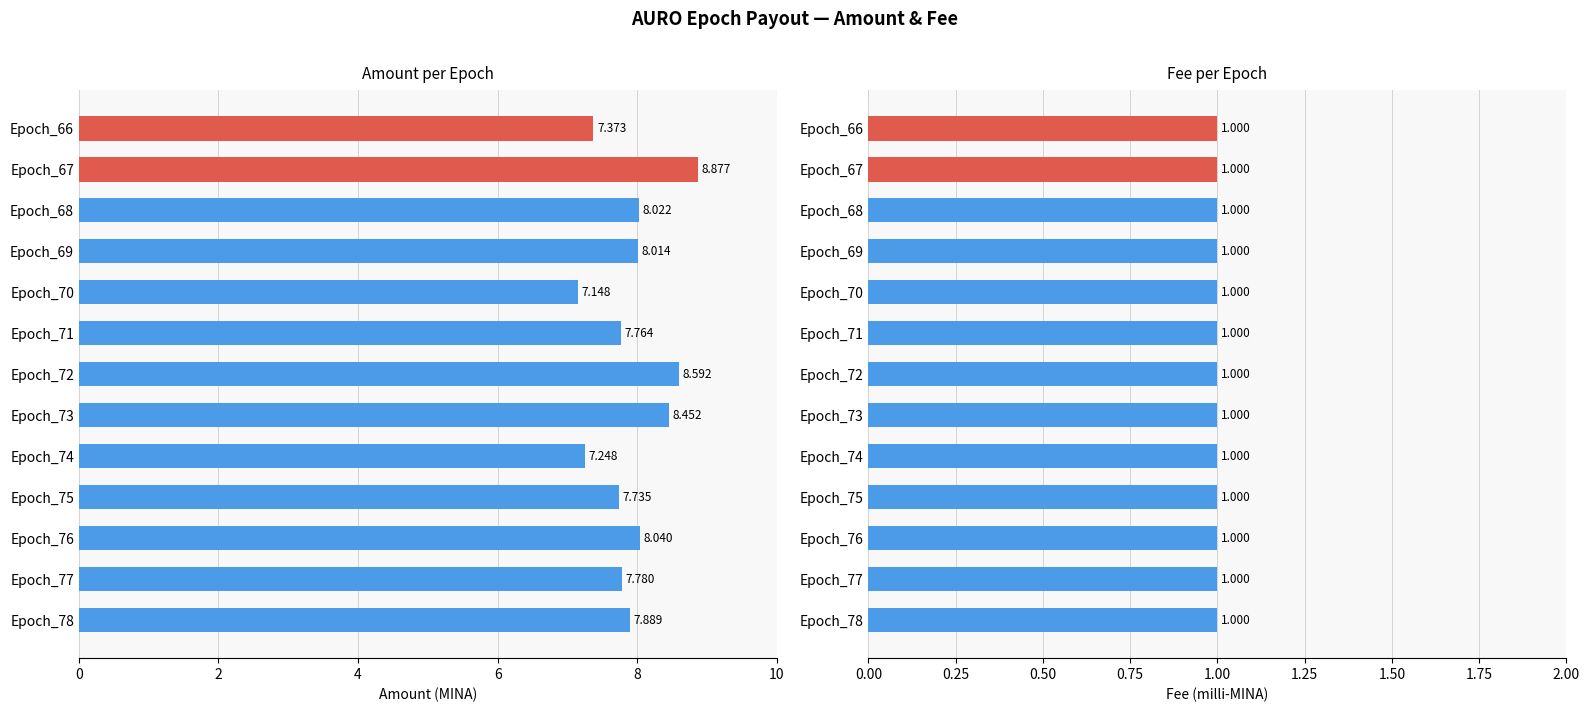

What are all the series names shown in the legend?

Amount, Fee